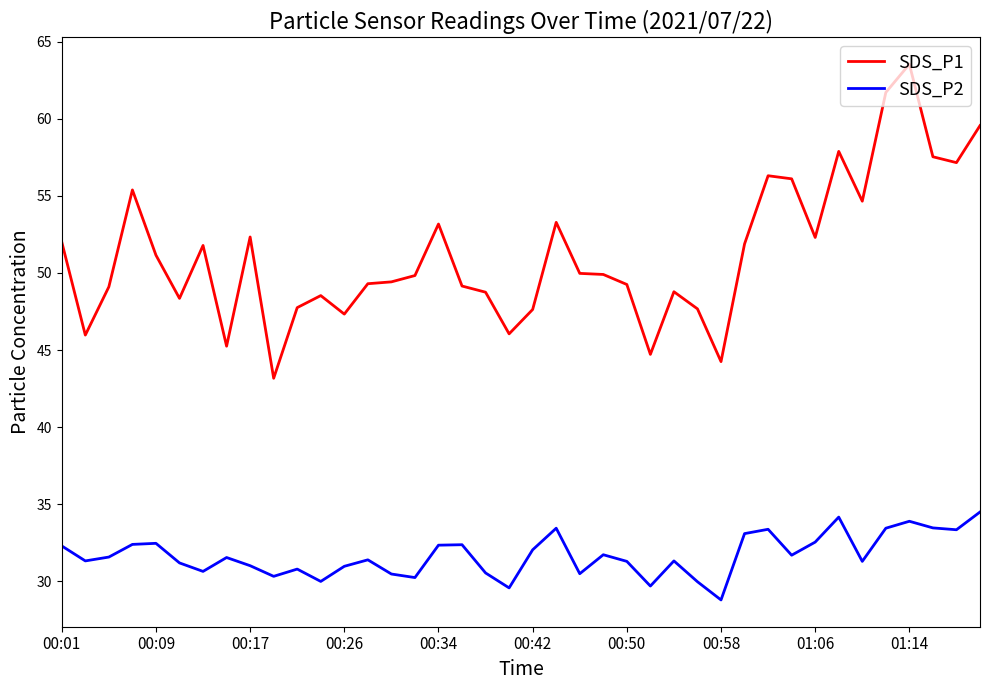

Which series has the largest range (max minus min)?

SDS_P1